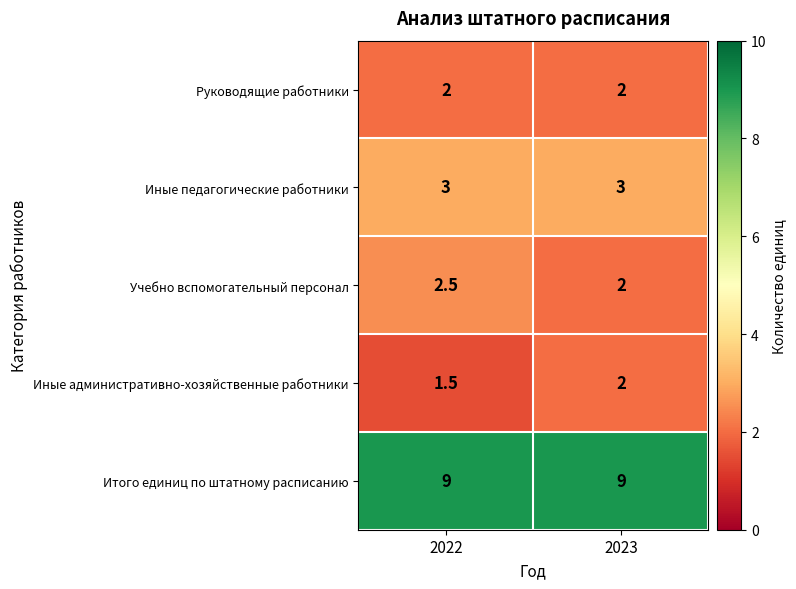

Reading left to right, list all the values displayed in this chart.

Руководящие работники: 2.0	2.0
Иные педагогические работники: 3.0	3.0
Учебно вспомогательный персонал: 2.5	2.0
Иные административно-хозяйственные работники: 1.5	2.0
Итого единиц по штатному расписанию: 9.0	9.0